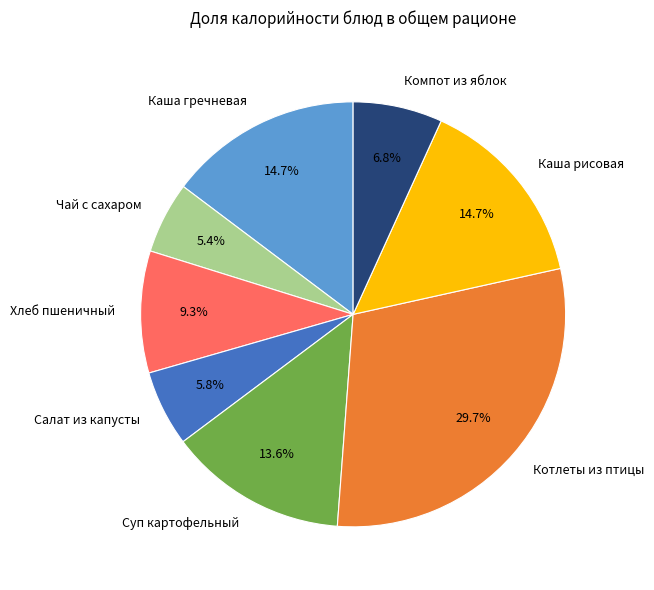

What is the largest slice in the pie chart?

Котлеты из птицы